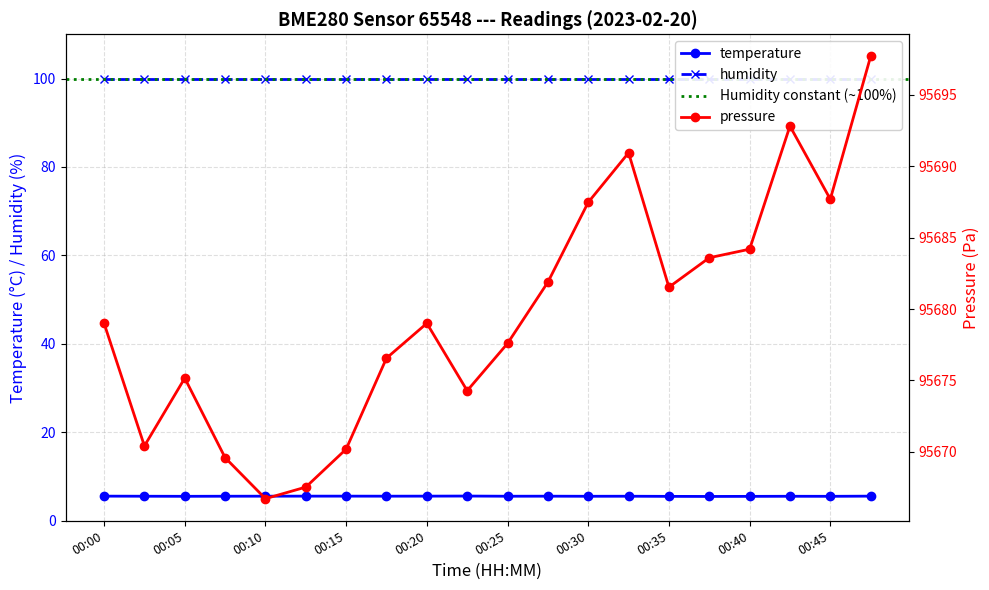

Between 00:47 and 00:00, which is larger?

00:47